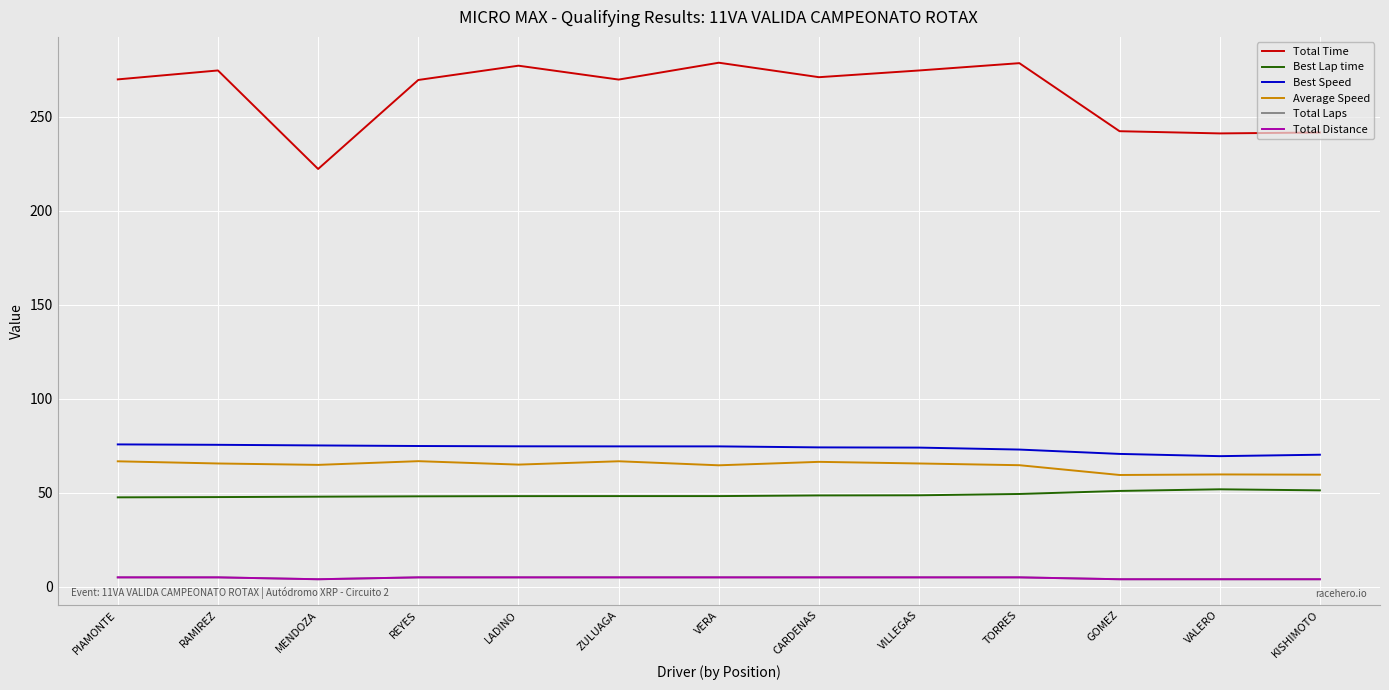

At which category does Best Lap time reach its first local peak?

VALERO